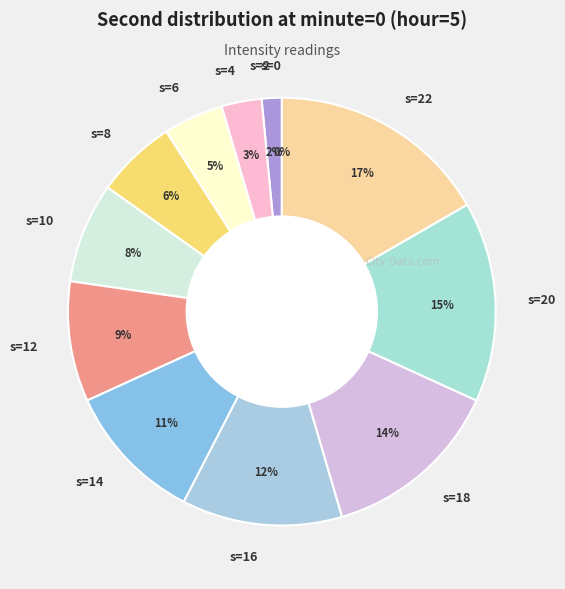

To the nearest percent, what is the combined percentage of 8 and 18?

20%